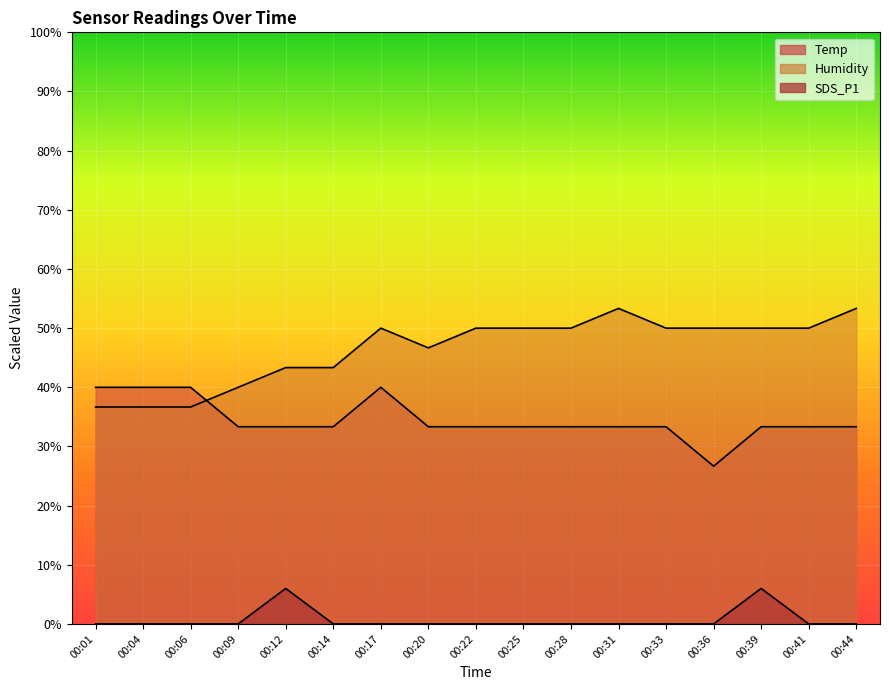

Which series has the widest spread of values?

Humidity